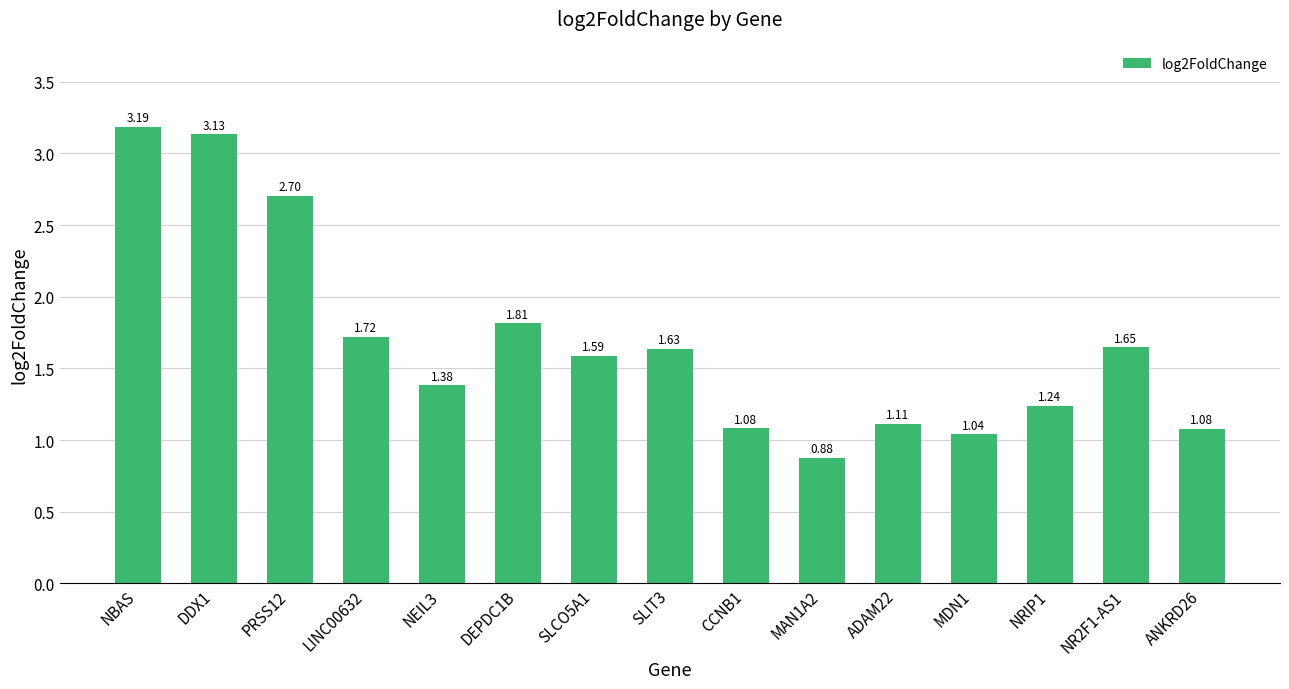

What is the difference between the values at NBAS and NR2F1-AS1?

1.5